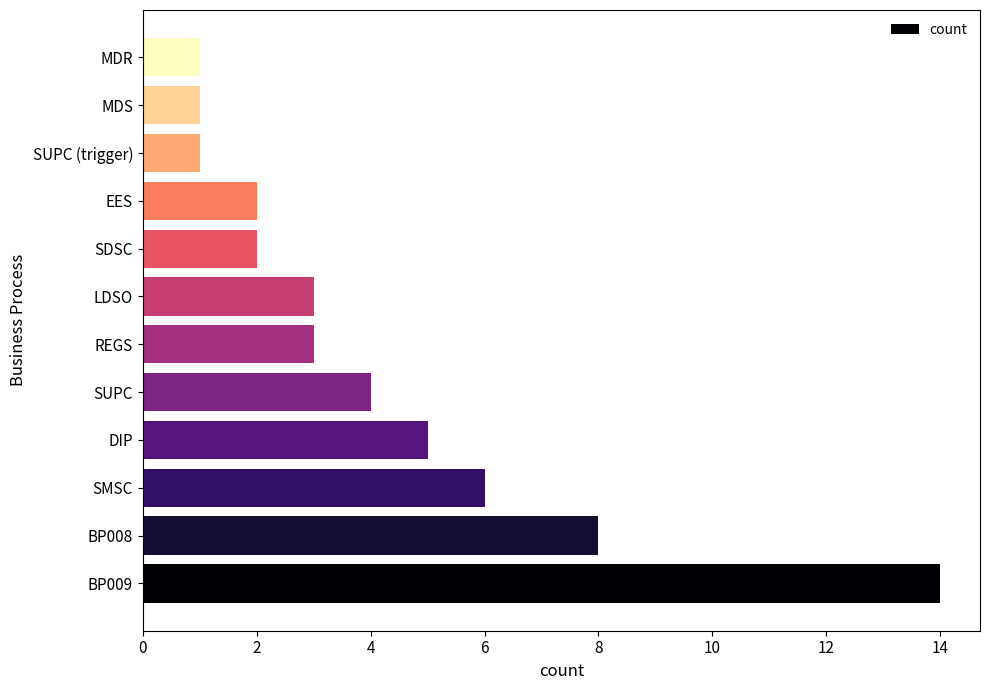

Reading bottom to top, transcribe all the data shown in this chart.

14	8	6	5	4	3	3	2	2	1	1	1